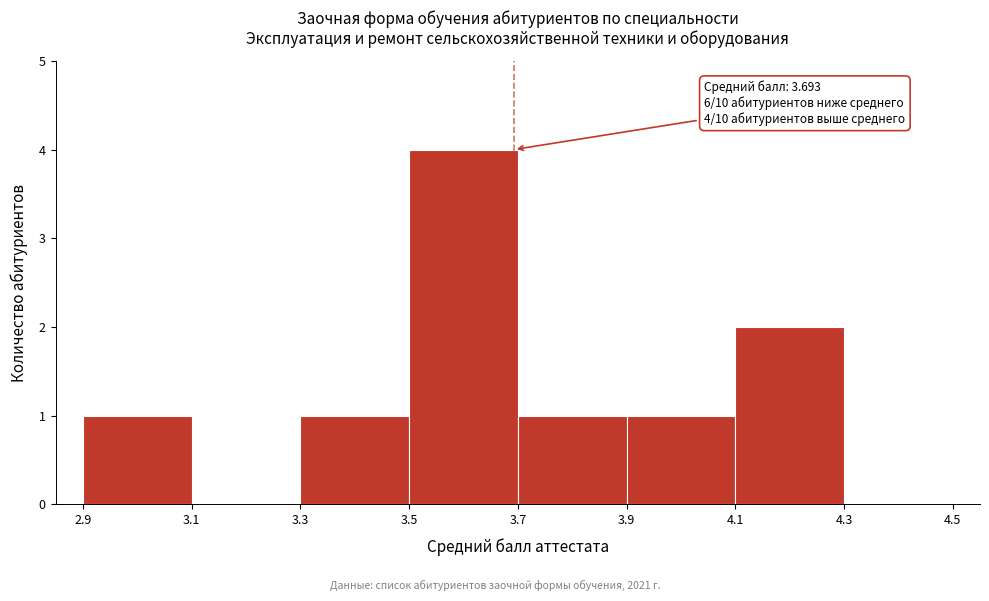

Which range on the x-axis has the tallest bar?

3.5 to 3.7